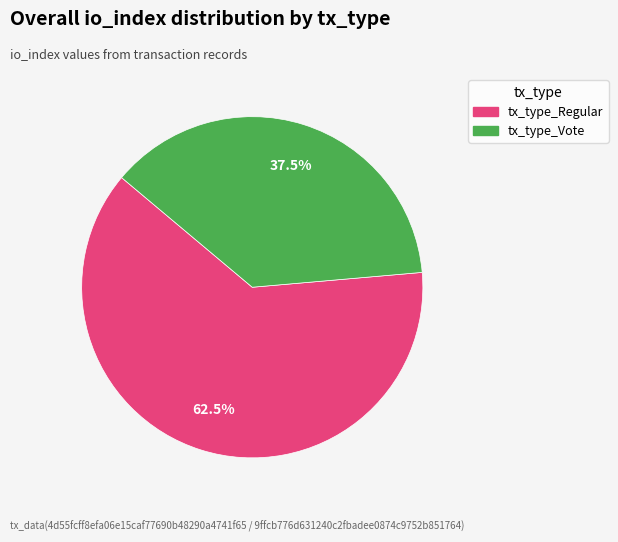

How many segments does this pie chart have?

2